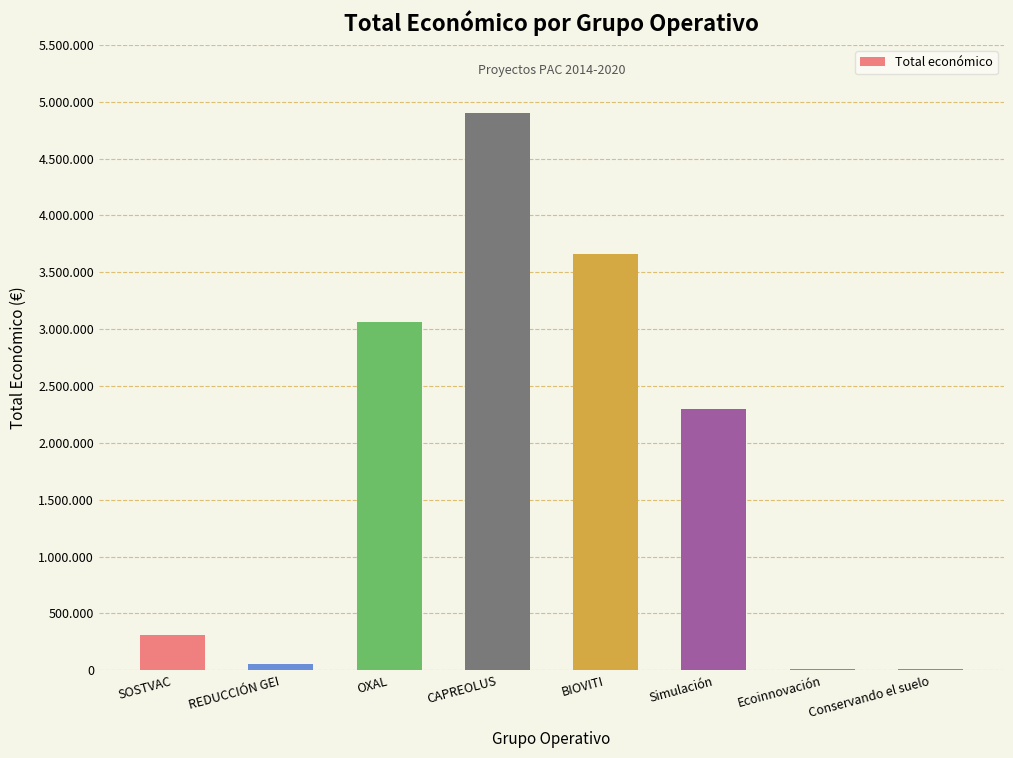

Where does the data first go above 2296067?

OXAL